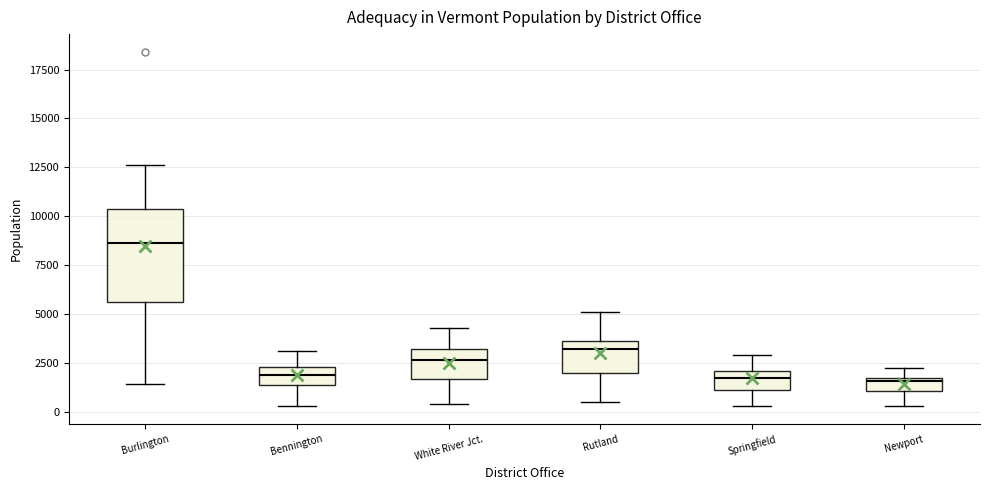

Comparing the boxes themselves (not the whiskers), which one is the tallest?

Burlington